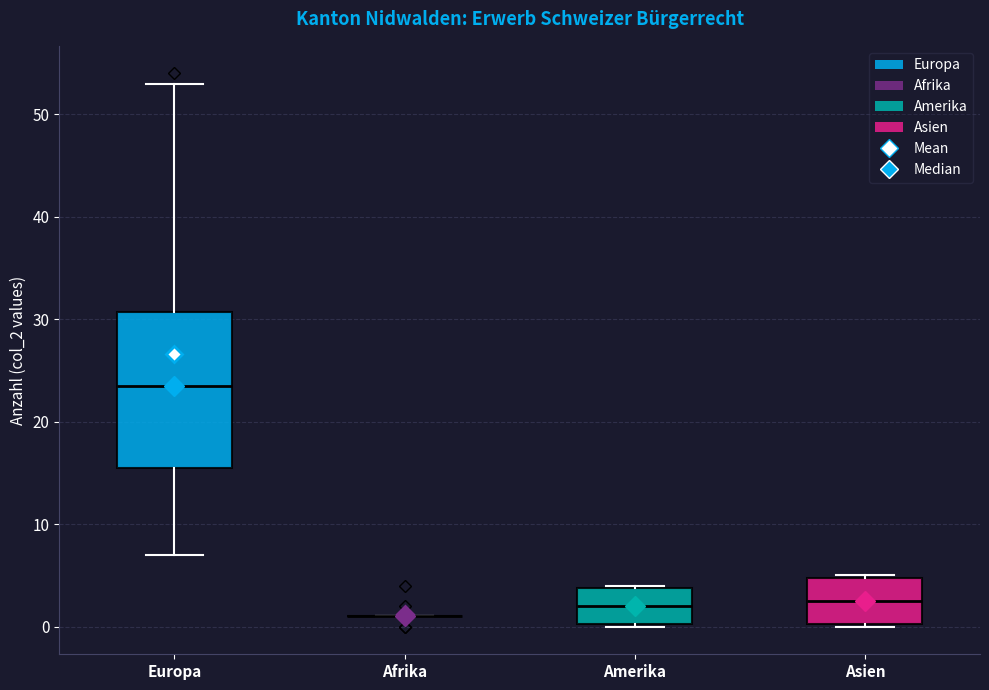

Which box is the tallest, from its lower edge to its upper edge?

Europa